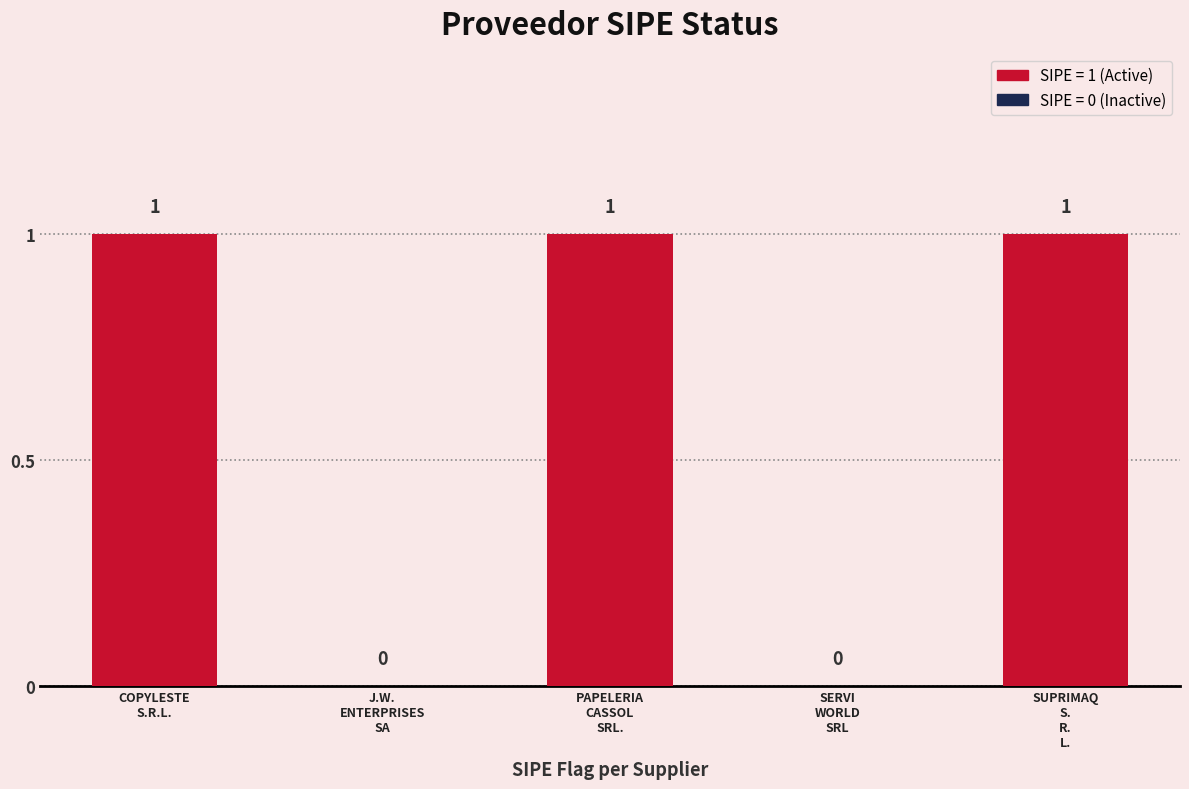

The chart shows a value of 1 at PAPELERIA CASSOL SRL.. True or false?

True